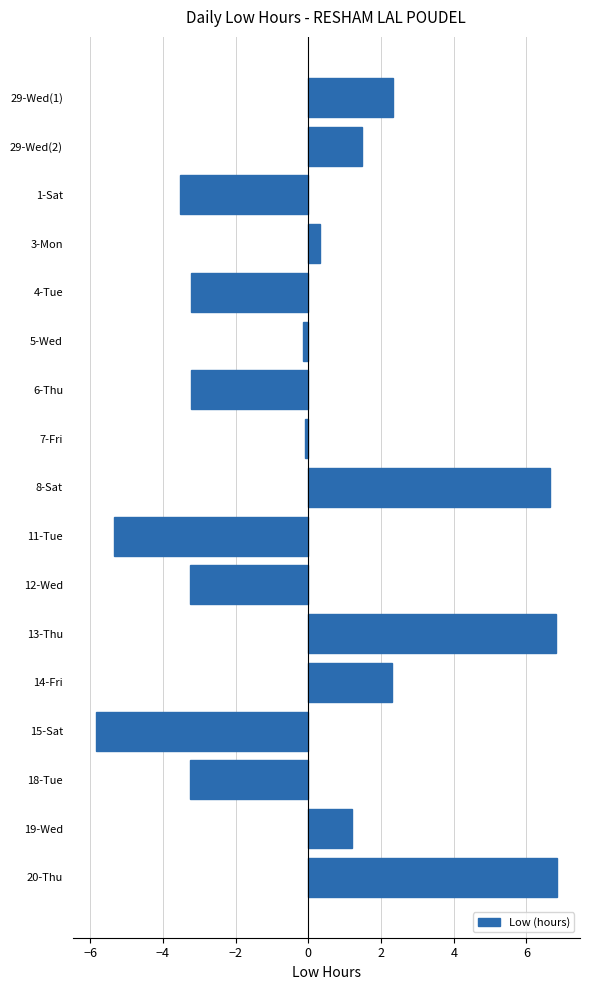

Is it true that the value at 13-Thu is 6.8?

True